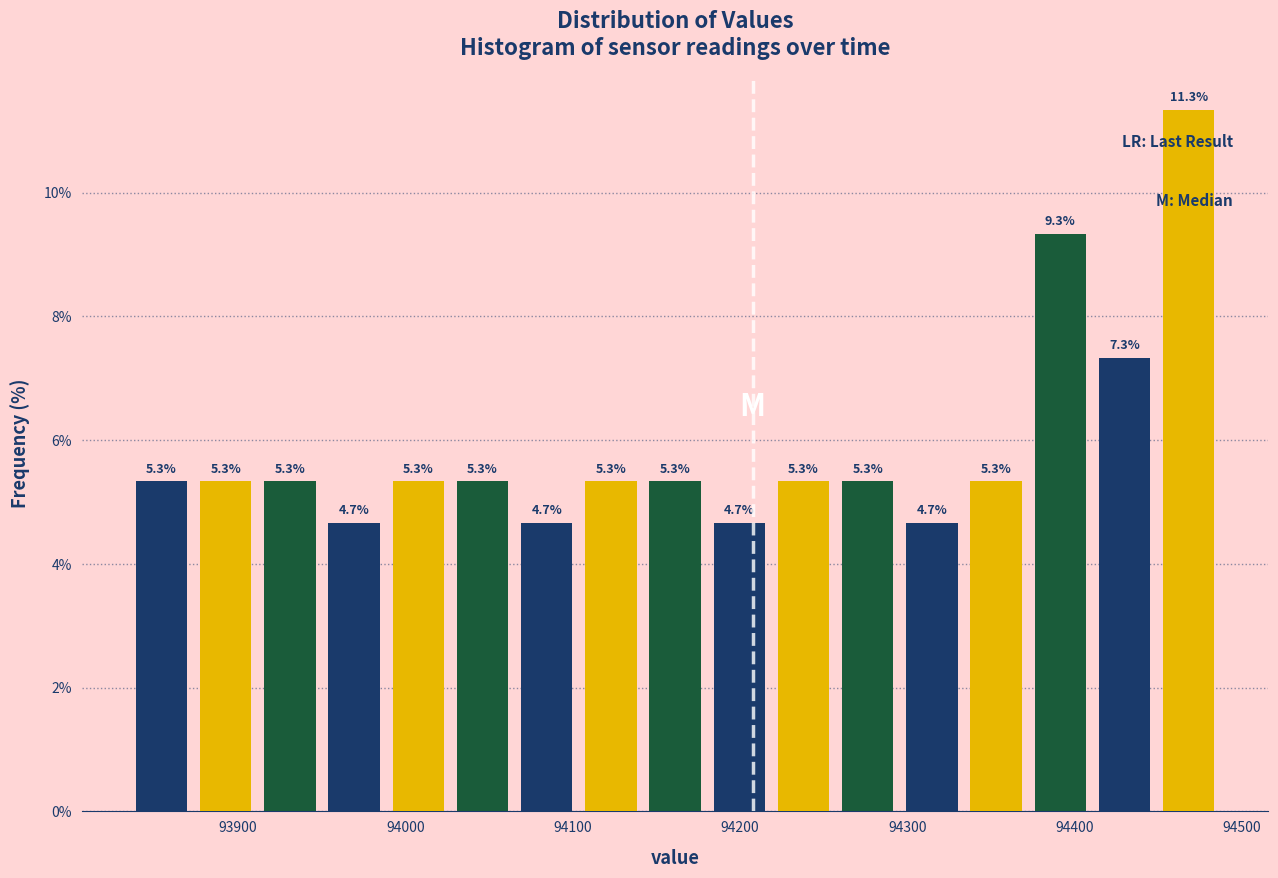

Around what value on the x-axis is the tallest bar? Give the approximate position of its centre, as read against the axis.

94470